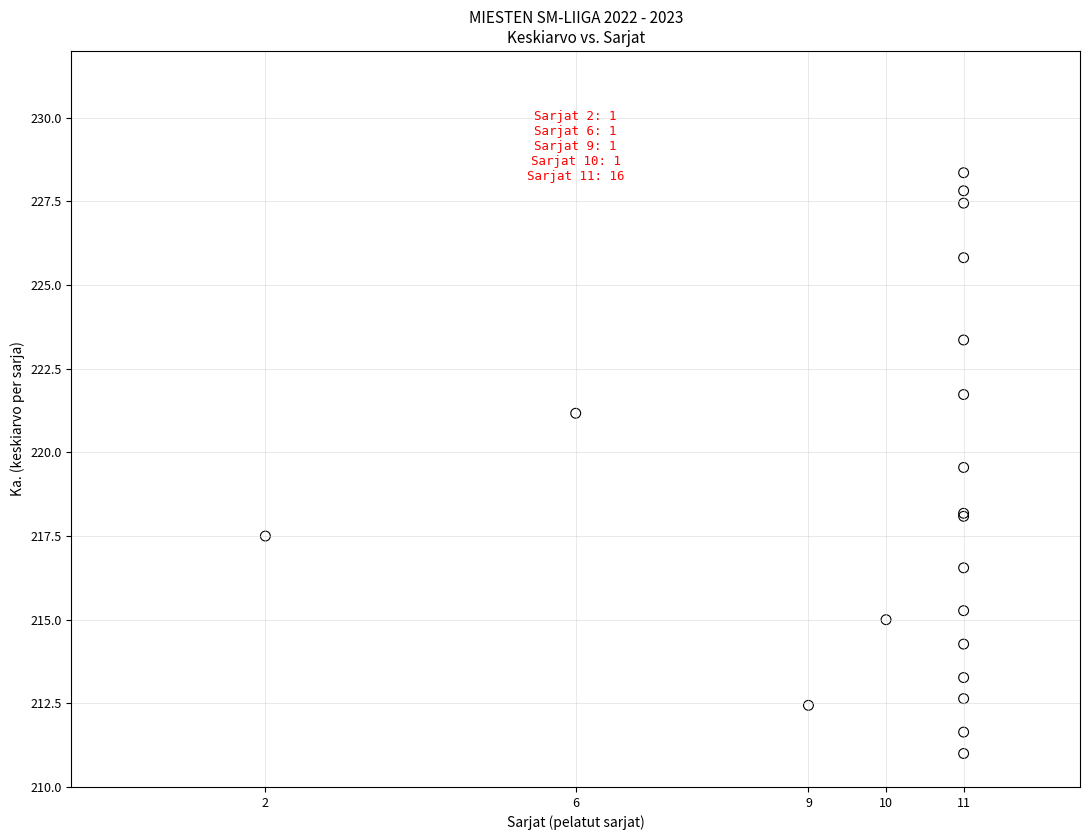

What Y value in the scatter plot is closest to 219?

219.6